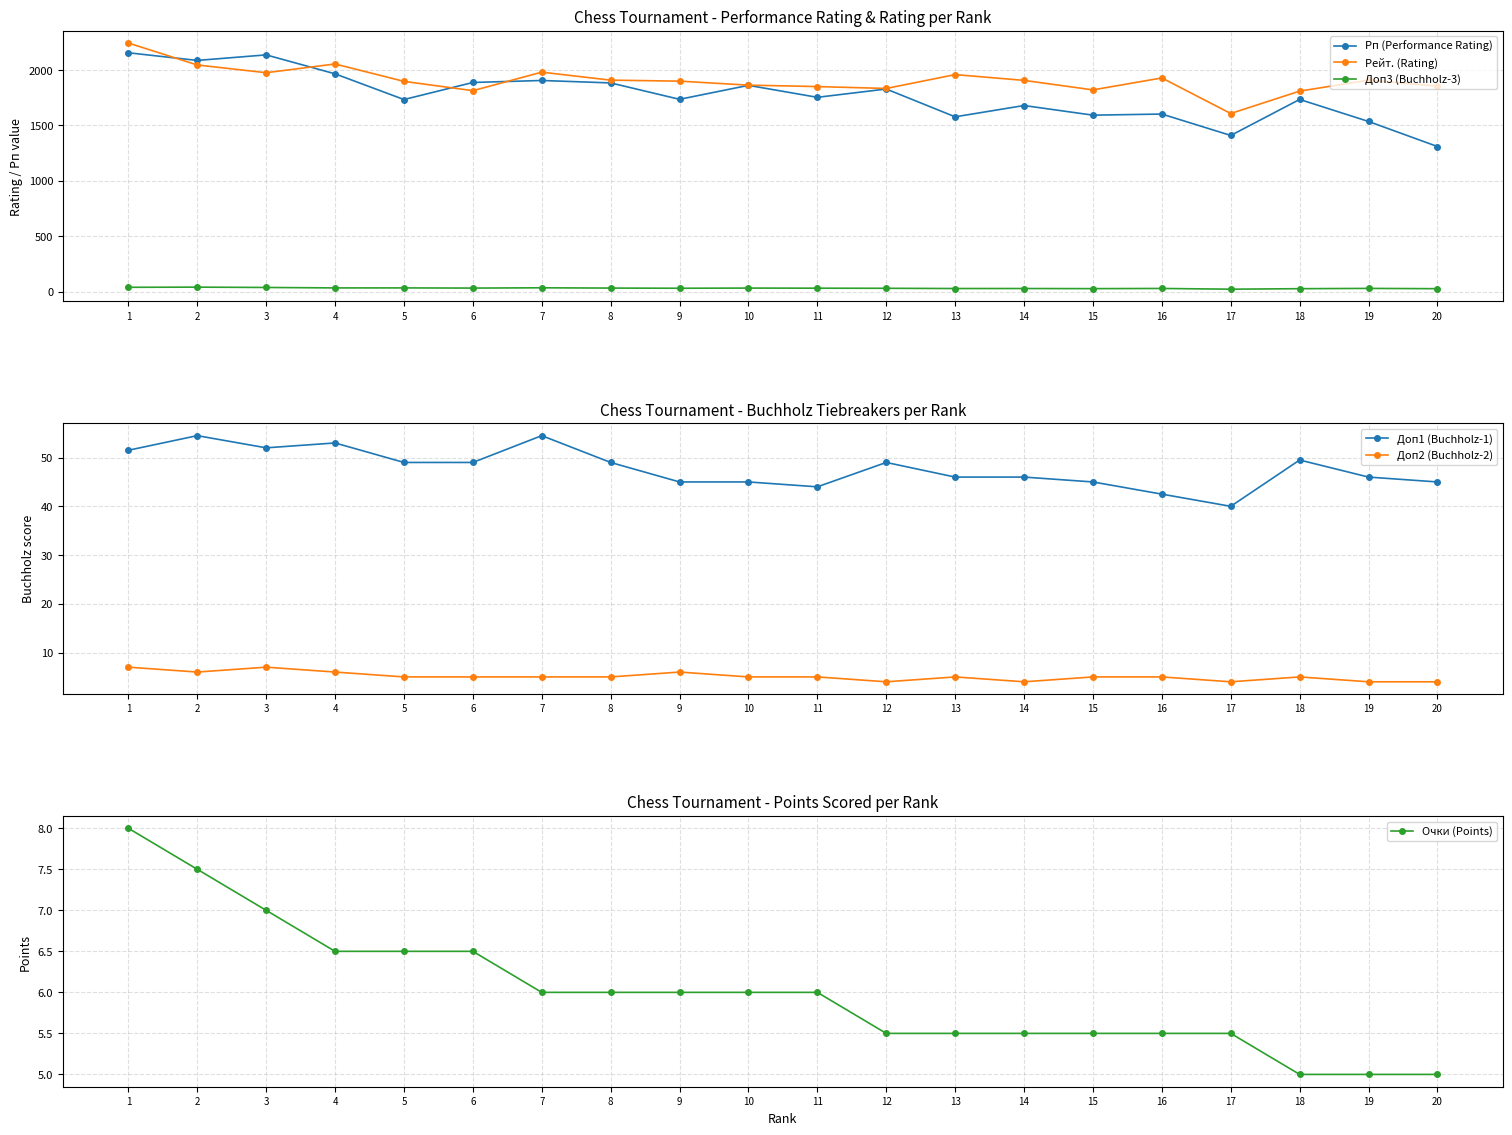

Which series has the largest range (max minus min)?

Рп (Performance Rating)